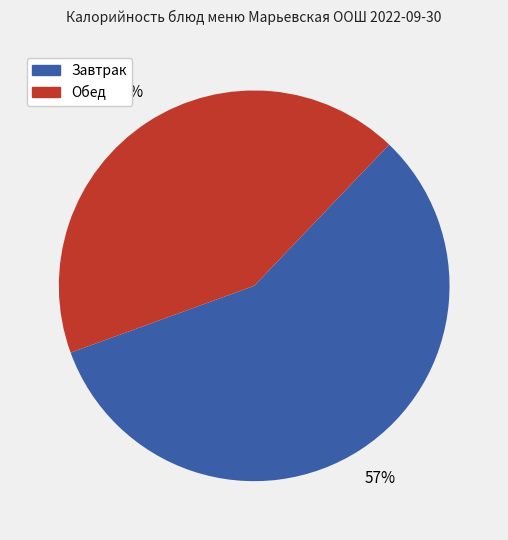

Between Обед and Завтрак, which is larger?

Завтрак